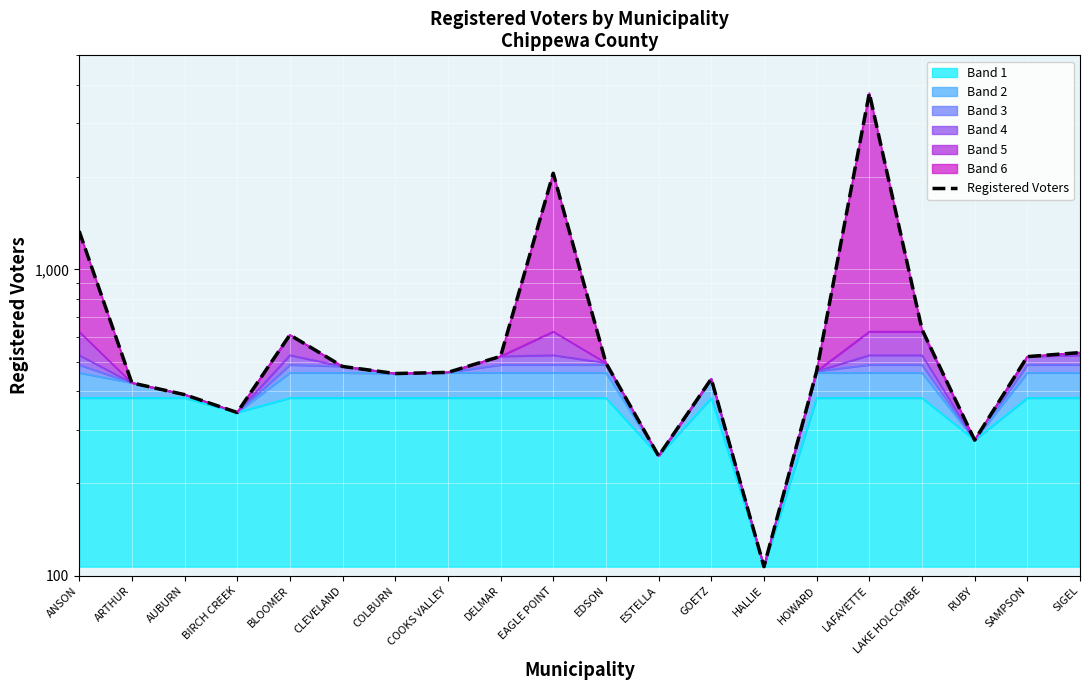

Which label corresponds to the largest value in the chart?

LAFAYETTE